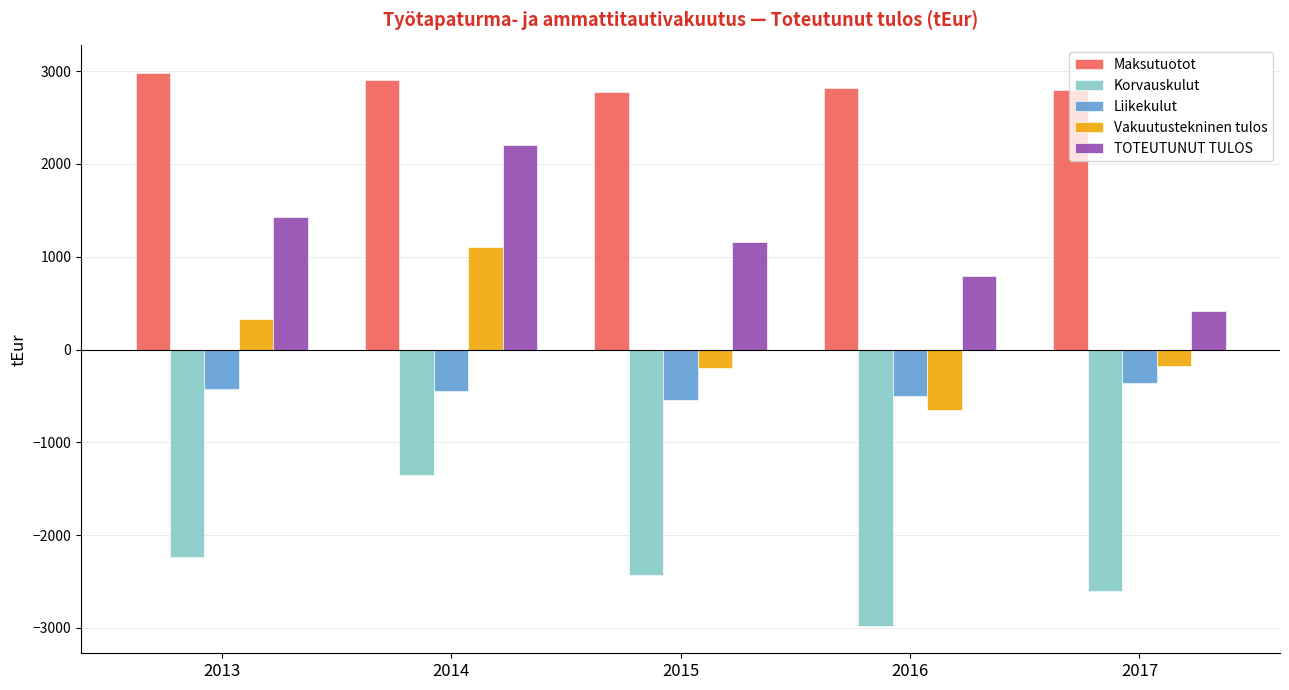

Is it true that TOTEUTUNUT TULOS equals 432.1 at 2016?

False